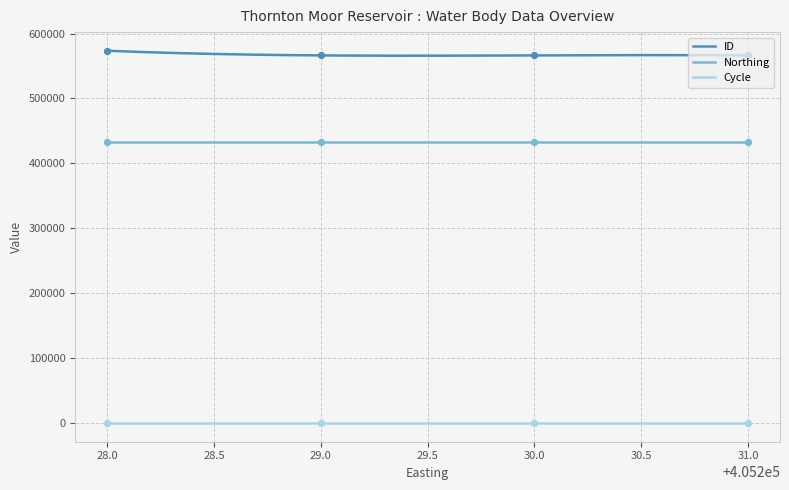

What are all the series names shown in the legend?

ID, Northing, Cycle